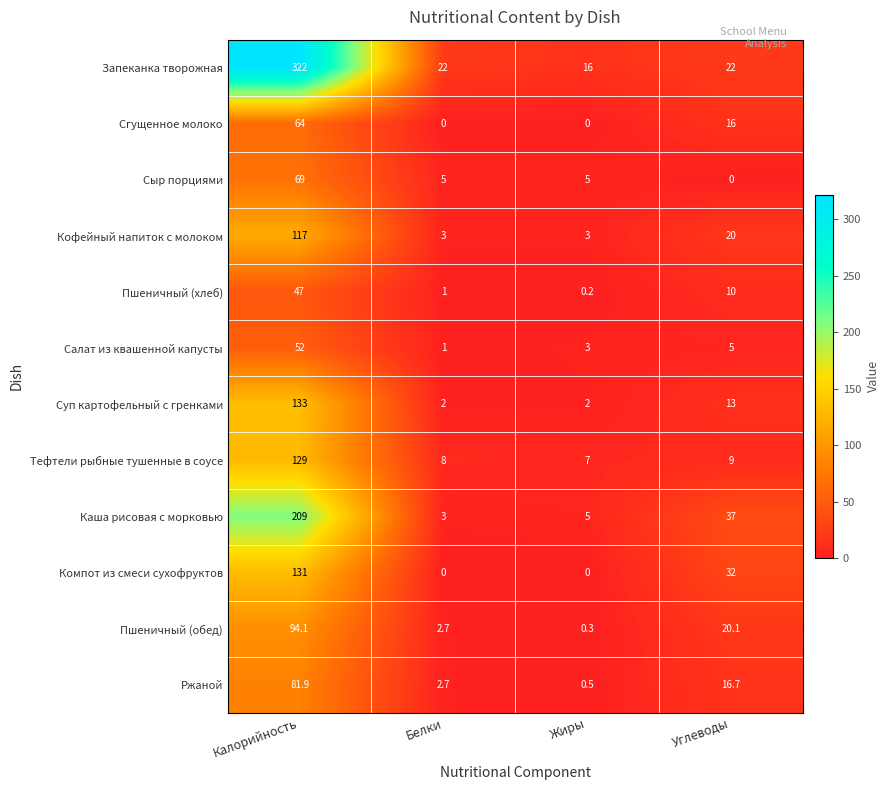

What is the difference between the second highest and minimum values in the Каша рисовая с морковью series?

34.0